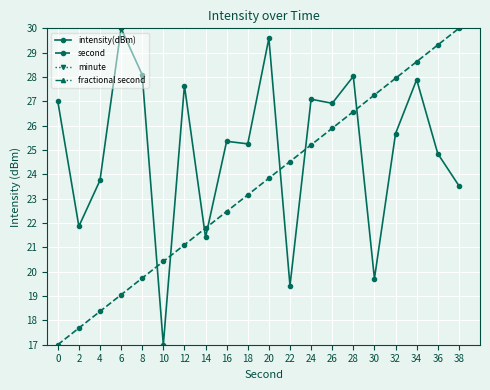

Reading left to right, what are all the values shown in this chart?

intensity(dBm): 0=27.0	2=21.9	4=23.8	6=30.0	8=28.1	10=17.0	12=27.7	14=21.4	16=25.4	18=25.3	20=29.6	22=19.4	24=27.1	26=26.9	28=28.0	30=19.7	32=25.7	34=27.9	36=24.9	38=23.5
second: 0=17.0	2=17.7	4=18.4	6=19.1	8=19.7	10=20.4	12=21.1	14=21.8	16=22.5	18=23.2	20=23.8	22=24.5	24=25.2	26=25.9	28=26.6	30=27.3	32=27.9	34=28.6	36=29.3	38=30.0
minute: 0=37.0	2=37.0	4=37.0	6=37.0	8=37.0	10=37.0	12=37.0	14=37.0	16=37.0	18=37.0	20=37.0	22=37.0	24=37.0	26=37.0	28=37.0	30=37.0	32=37.0	34=37.0	36=37.0	38=37.0
fractional second: 0=40.0	2=40.0	4=40.0	6=40.0	8=40.0	10=40.0	12=40.0	14=40.0	16=40.0	18=40.0	20=40.0	22=40.0	24=40.0	26=40.0	28=40.0	30=40.0	32=40.0	34=40.0	36=40.0	38=40.0